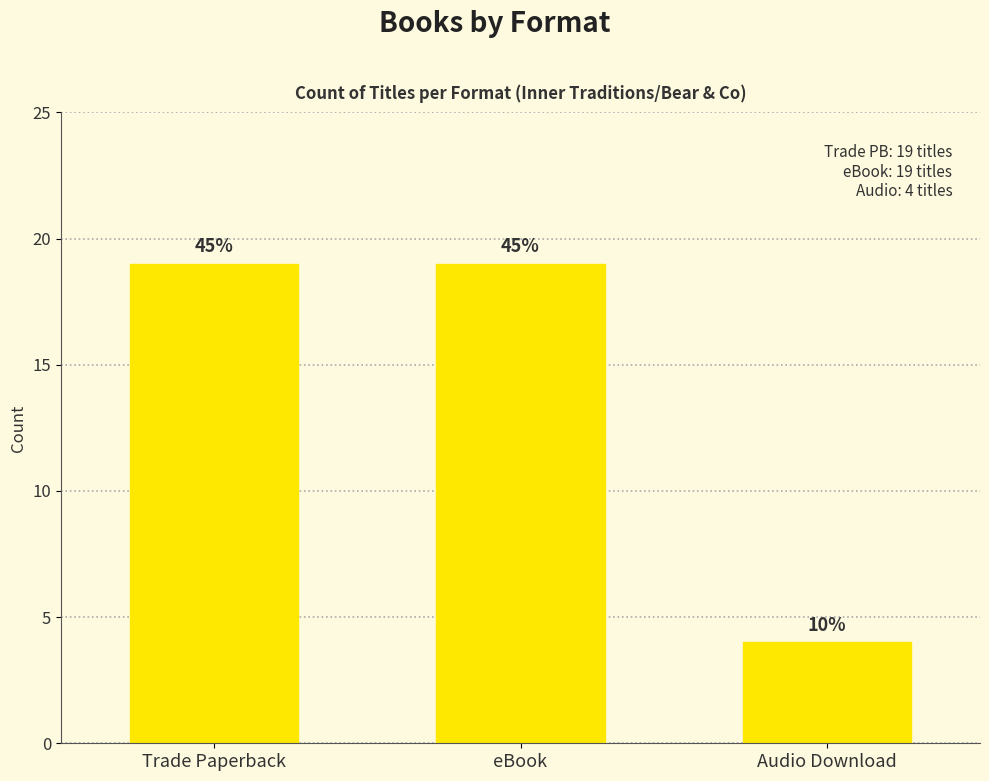

Does the chart contain any negative values?

No